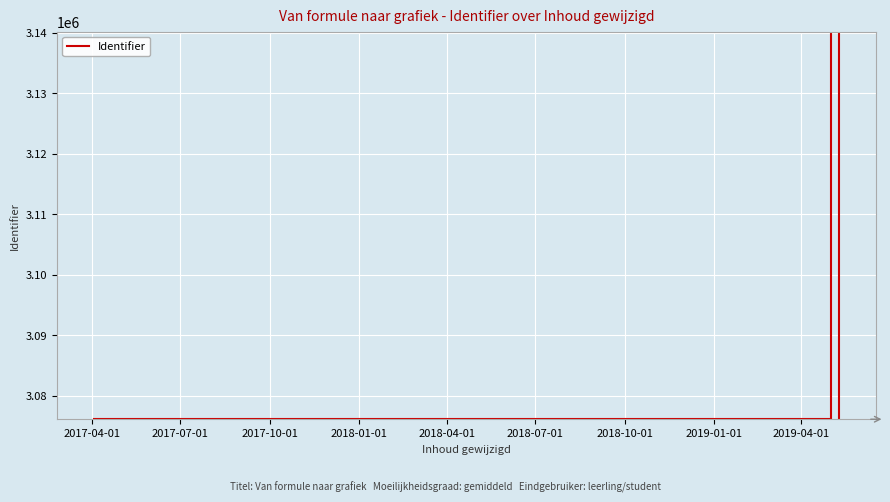

What is the sum of all values?

18520903